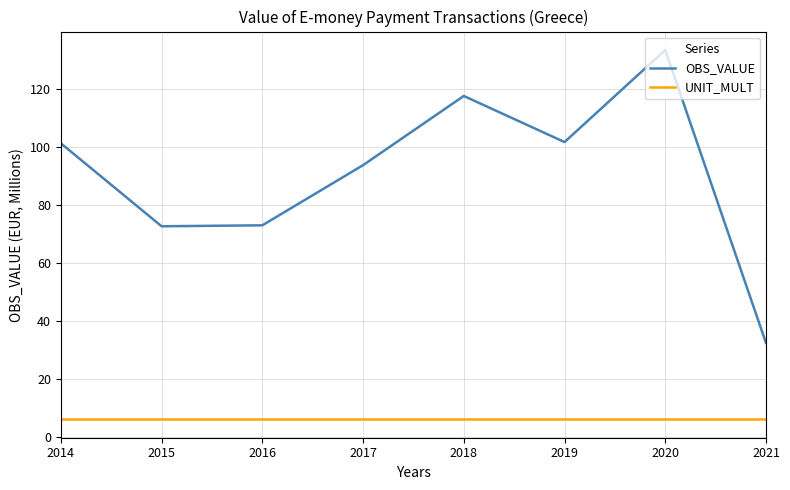

Read the OBS_VALUE value at 2019.

101.8